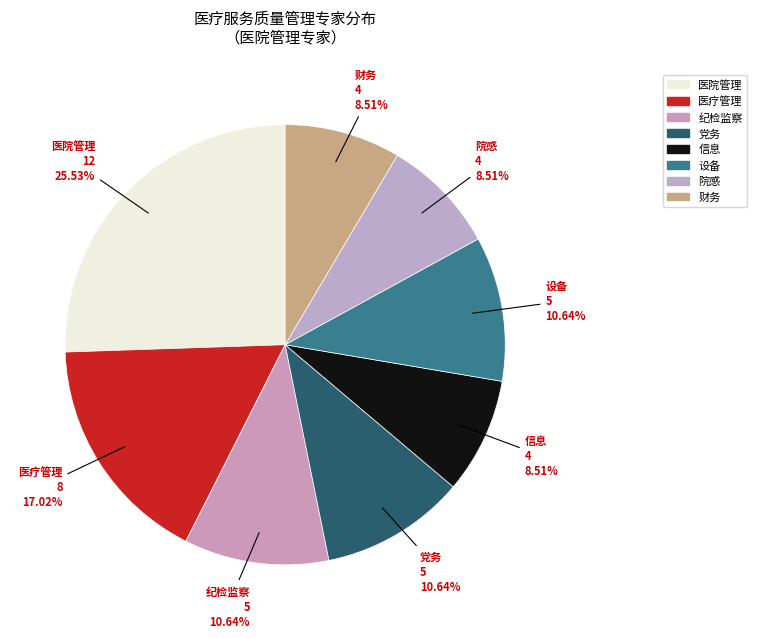

Count the number of slices in the pie.

8